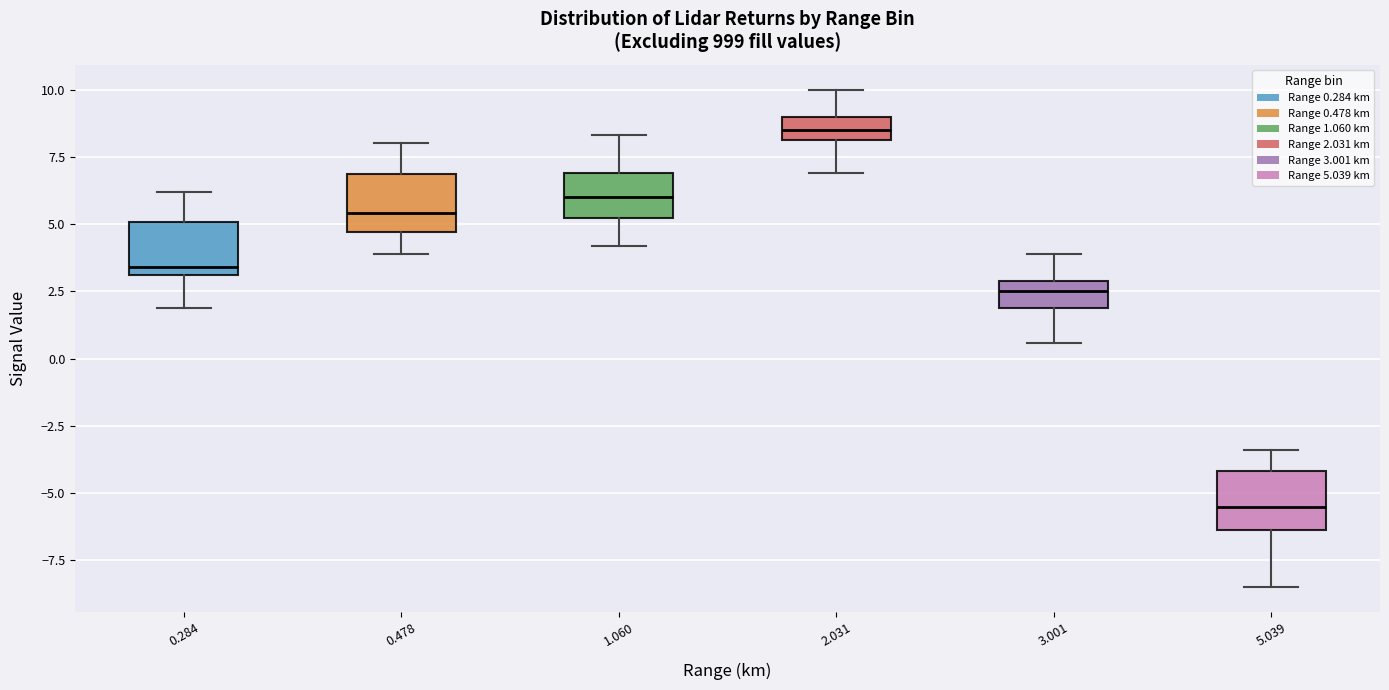

Reading left to right, read every box against the y-axis: the position of its median line, the range the box covers, and the ends of its whiskers. The values are not printed on the chart, so give them approximately, as read against the axis.

0.284: median 3.5, box 3.0 to 5.0, whiskers 2.0 to 6.0
0.478: median 5.5, box 4.5 to 7.0, whiskers 4.0 to 8.0
1.060: median 6.0, box 5.0 to 7.0, whiskers 4.0 to 8.5
2.031: median 8.5, box 8.0 to 9.0, whiskers 7.0 to 10.0
3.001: median 2.5, box 2.0 to 3.0, whiskers 0.5 to 4.0
5.039: median -5.5, box -6.5 to -4.0, whiskers -8.5 to -3.5